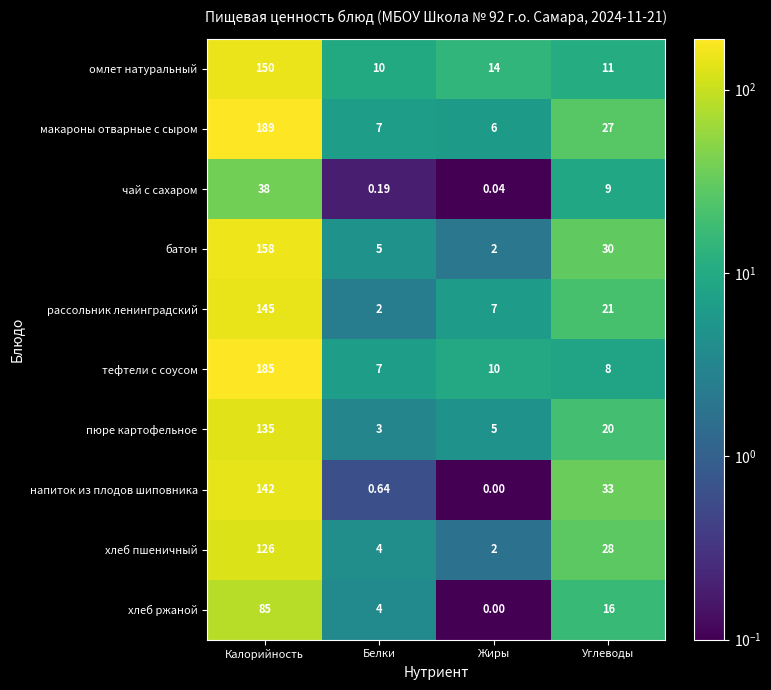

At which label is пюре картофельное closest to 69?

Углеводы